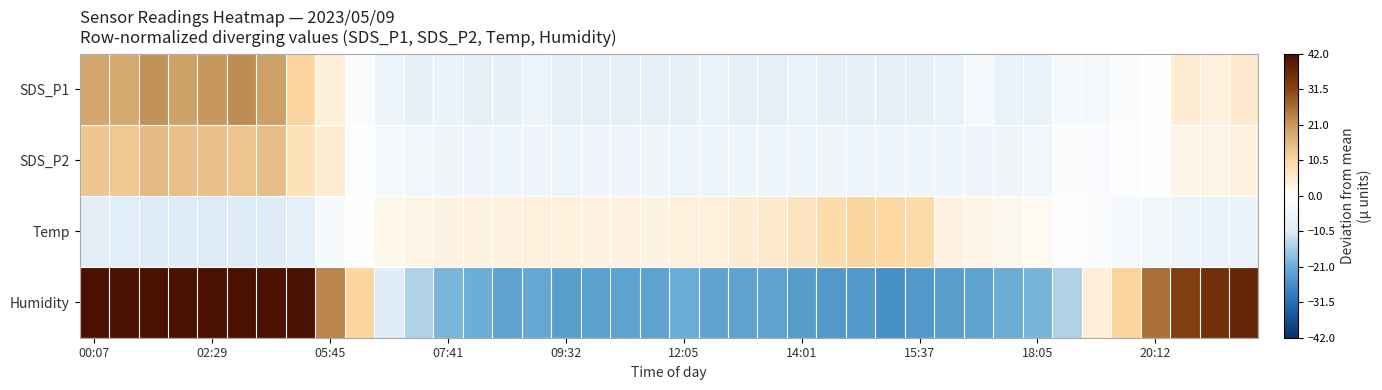

Count the number of data series in this chart.

4